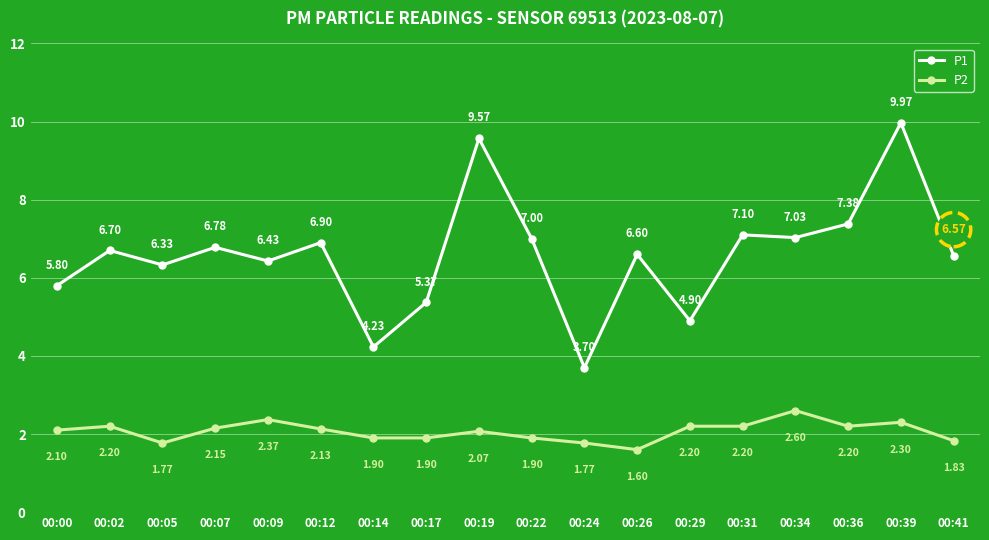

Which series has the largest range (max minus min)?

P1